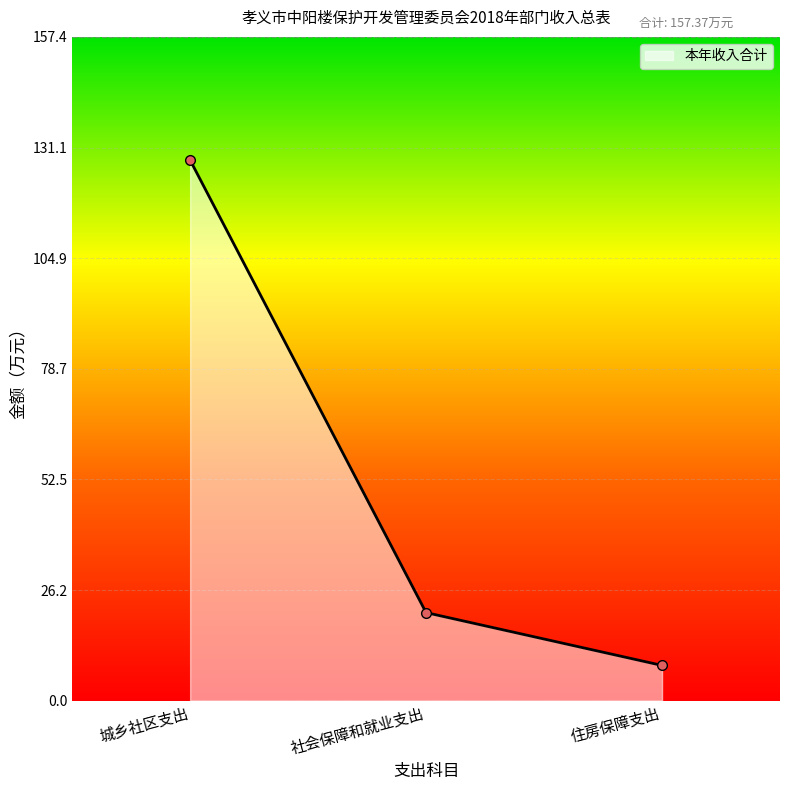

How many values are below 20?

1